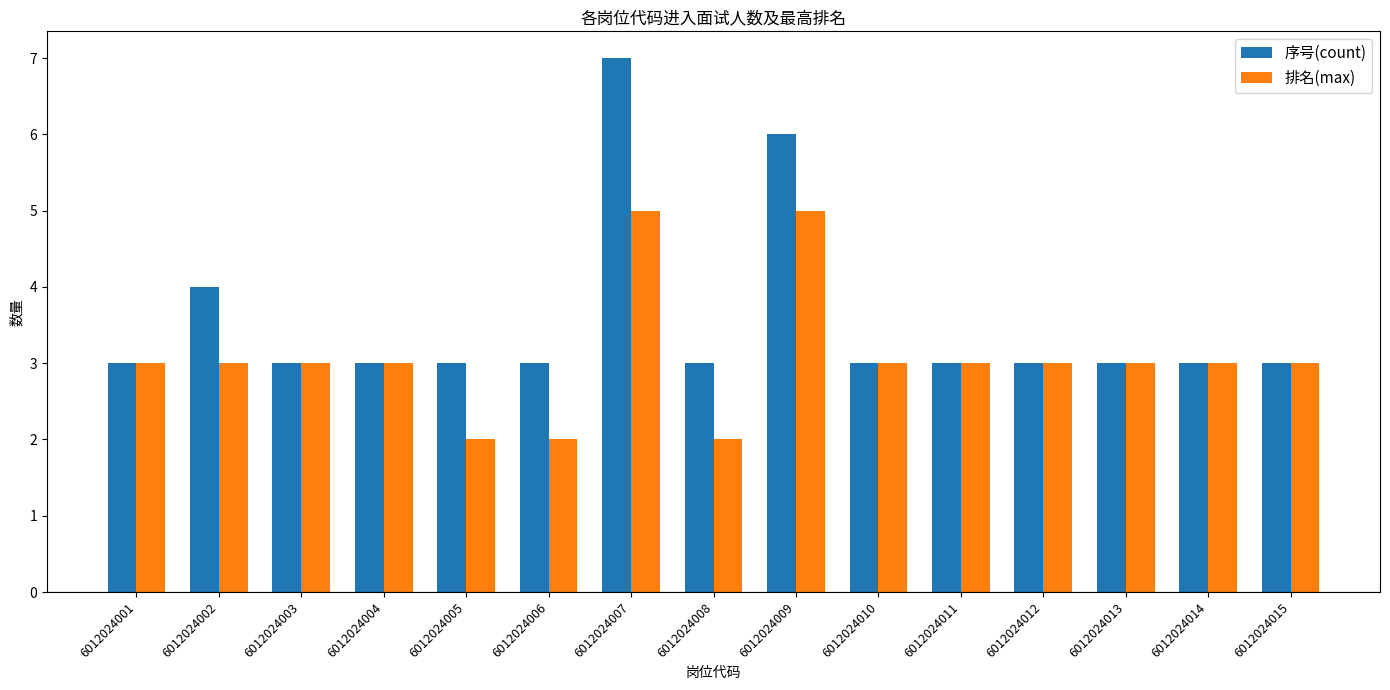

Does the chart contain stacked bars?

No